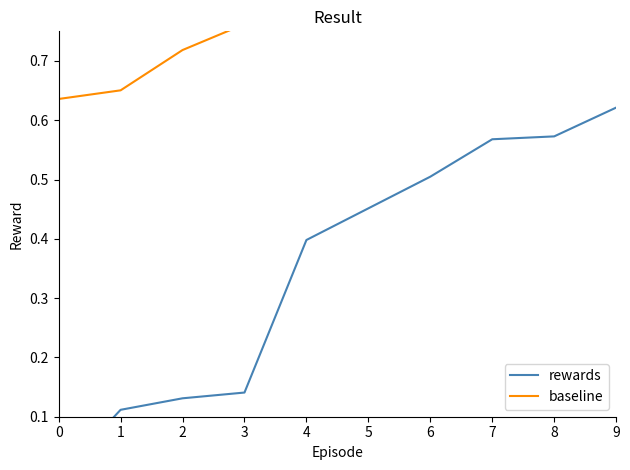

What are all the series names shown in the legend?

rewards, baseline